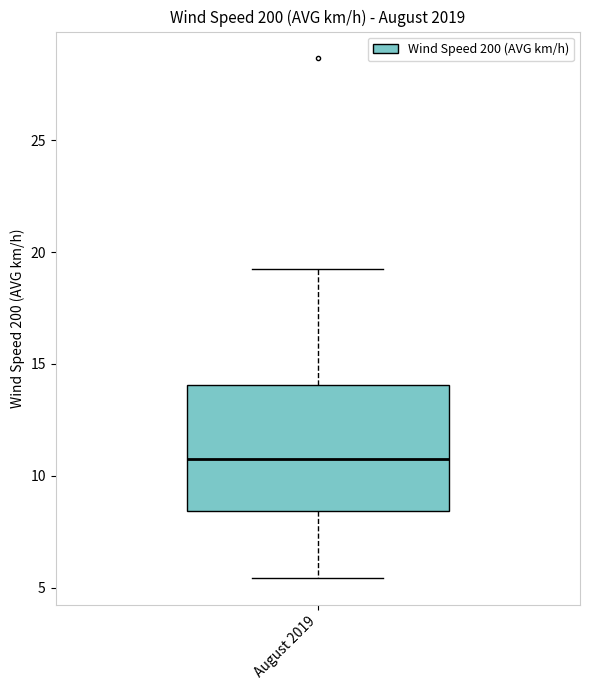

Transcribe this box plot: give where the median line is, the range the box spans, and where the two whiskers end, as read against the y-axis. The values are not printed on the chart, so give them approximately, as read against the axis.

median 10.5, box 8.5 to 14.0, whiskers 5.5 to 19.5